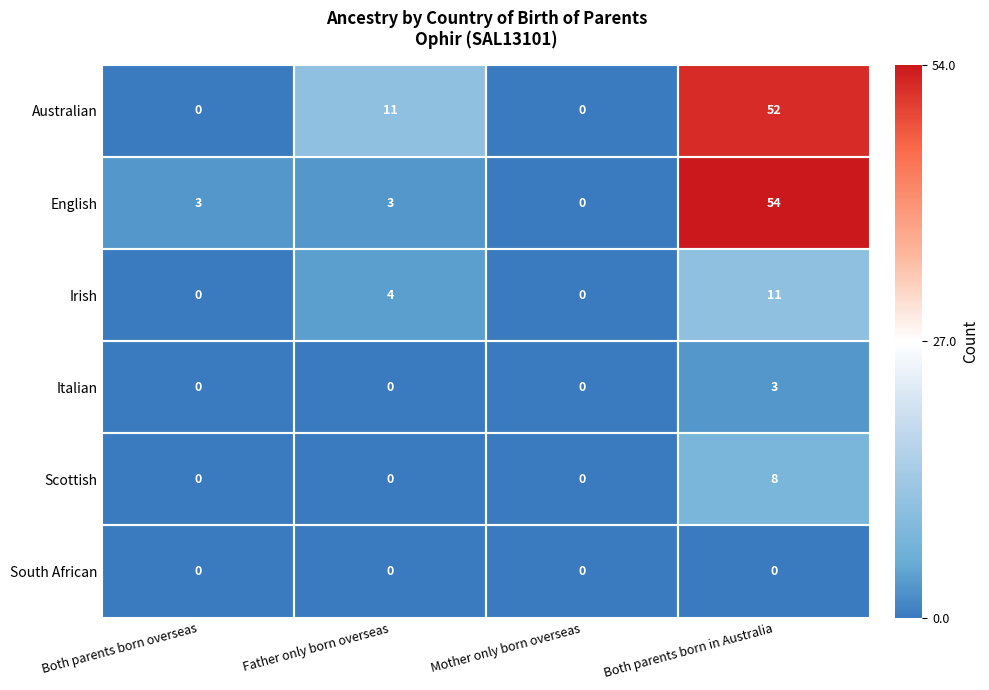

Rank the series by their maximum value, from highest to lowest.

English, Australian, Irish, Scottish, Italian, South African